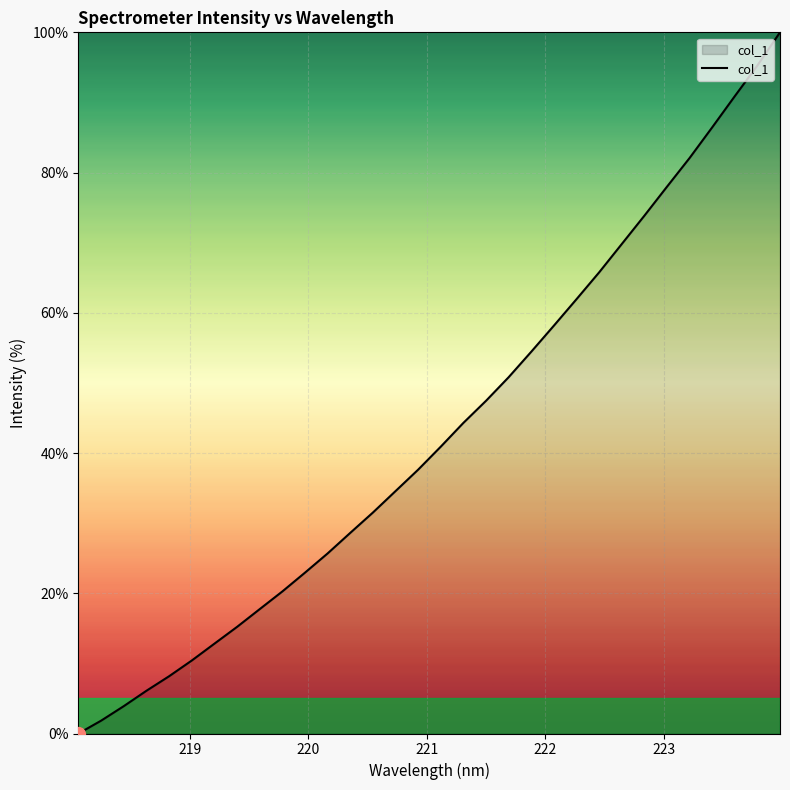

What is the average value?

43.0